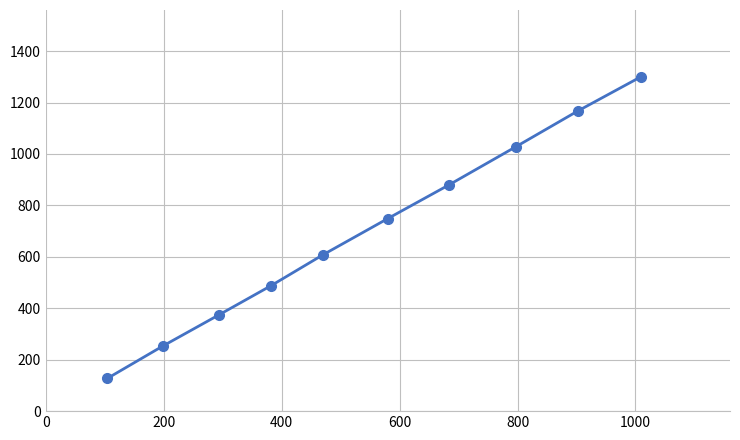

What is the smallest value displayed?

127